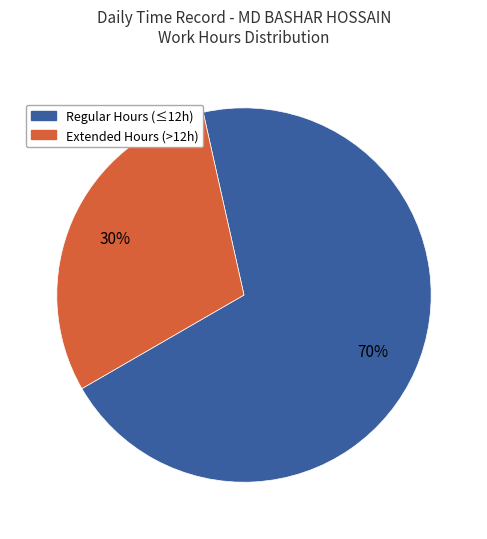

To the nearest percent, what is the average slice percentage?

50%